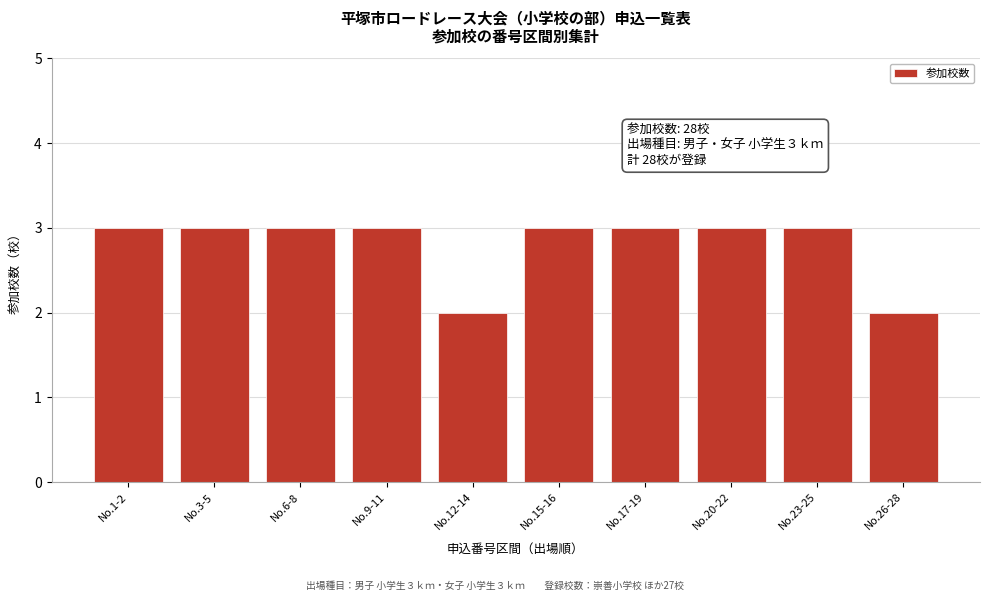

Reading right to left, extract all data points from this chart.

No.26-28=2	No.23-25=3	No.20-22=3	No.17-19=3	No.15-16=3	No.12-14=2	No.9-11=3	No.6-8=3	No.3-5=3	No.1-2=3